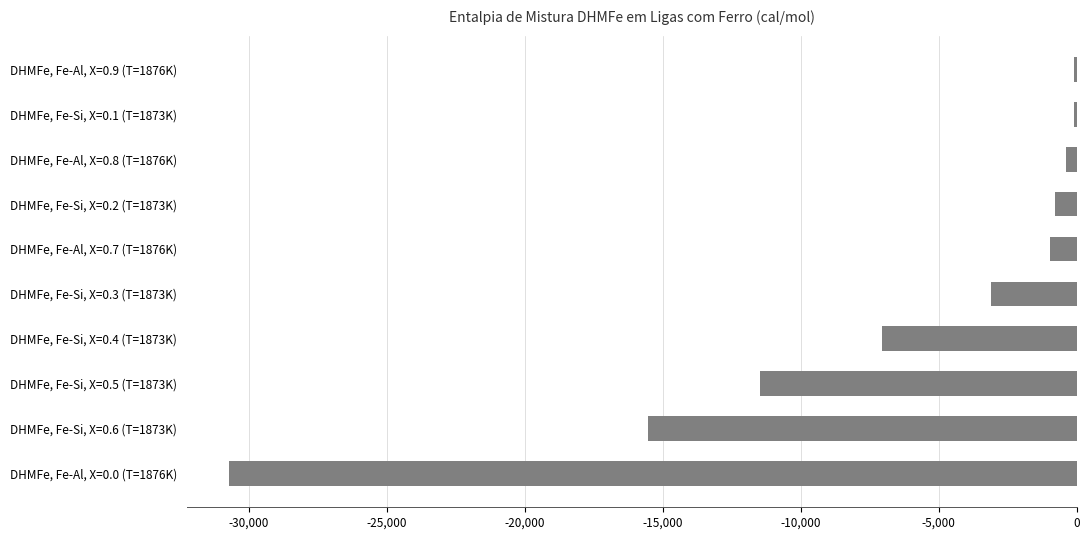

What is the sum of the values at DHMFe, Fe-Al, X=0.0 (T=1876K) and DHMFe, Fe-Si, X=0.6 (T=1873K)?

-46249